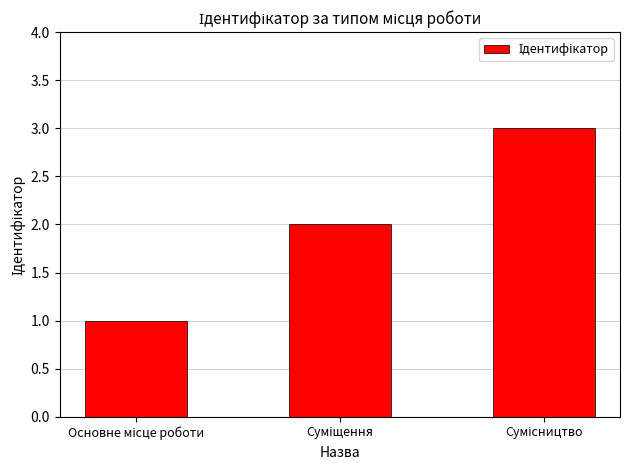

What is the sum of all values?

6